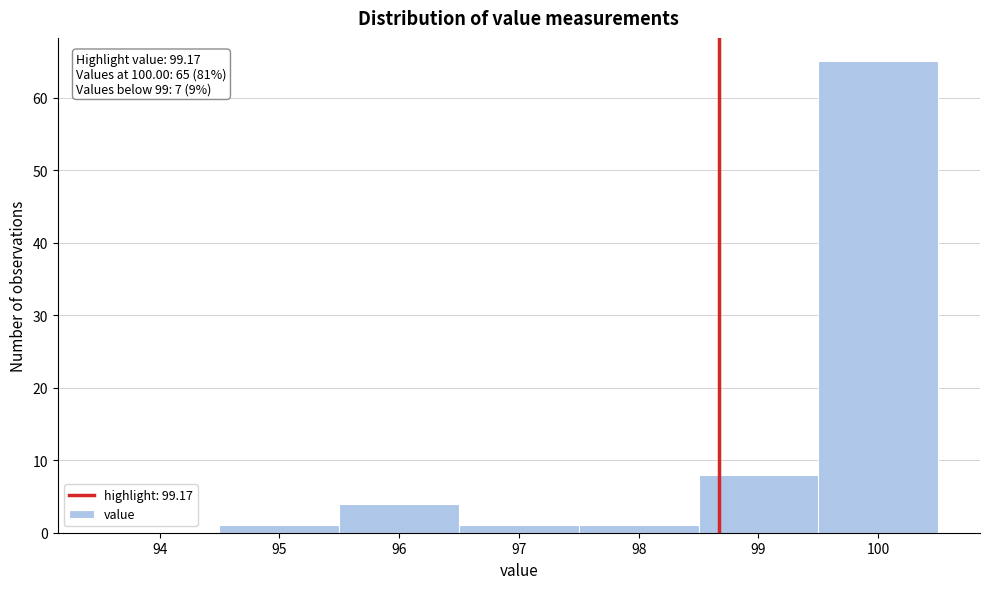

Reading left to right, what are all the values shown in this chart?

94=0	95=1	96=4	97=1	98=1	99=8	100=65